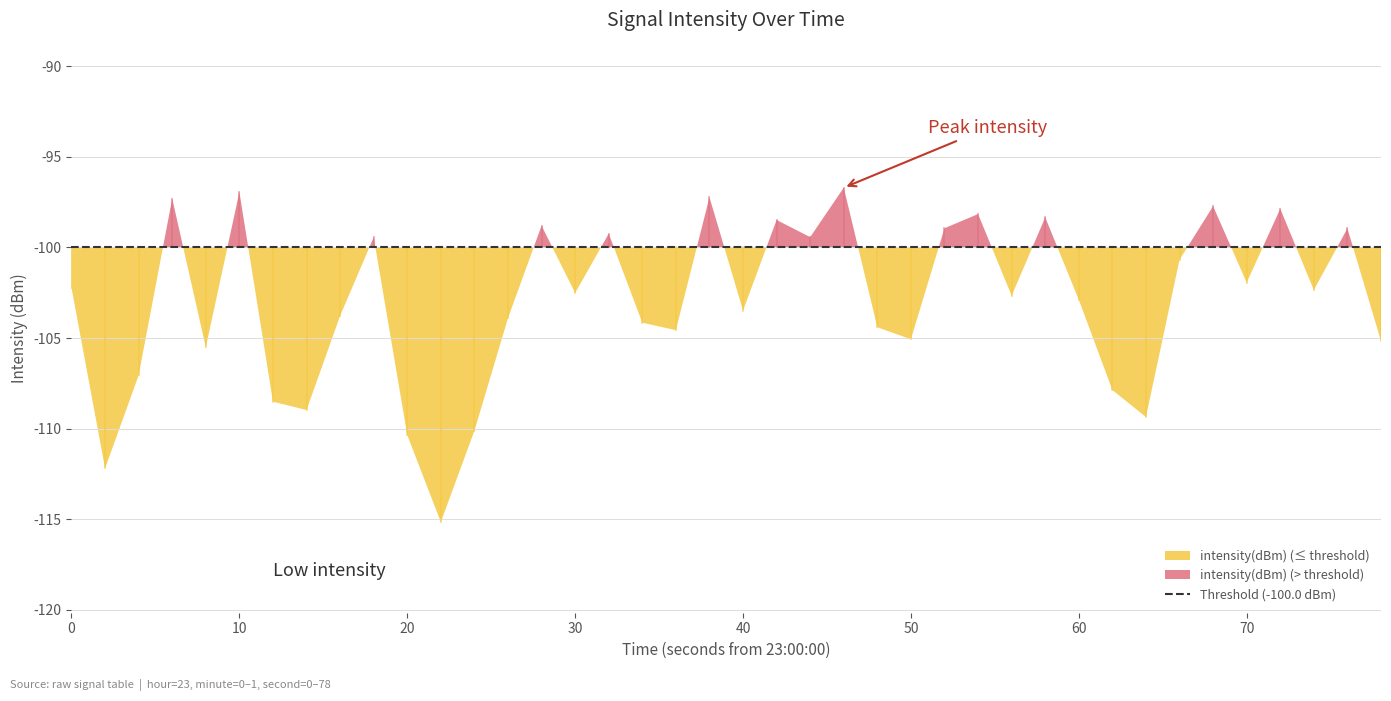

Reading left to right, what are all the values shown in this chart?

0=-102.2	1=-112.2	2=-107.1	3=-97.3	4=-105.5	5=-96.9	6=-108.5	7=-109.0	8=-103.8	9=-99.4	10=-110.4	11=-115.2	12=-110.1	13=-103.9	14=-98.8	15=-102.5	16=-99.2	17=-104.2	18=-104.6	19=-97.2	20=-103.5	21=-98.5	22=-99.4	23=-96.7	24=-104.4	25=-105.1	26=-98.9	27=-98.2	28=-102.7	29=-98.3	30=-102.9	31=-107.9	32=-109.4	33=-100.7	34=-97.7	35=-101.9	36=-97.9	37=-102.4	38=-98.9	39=-105.2